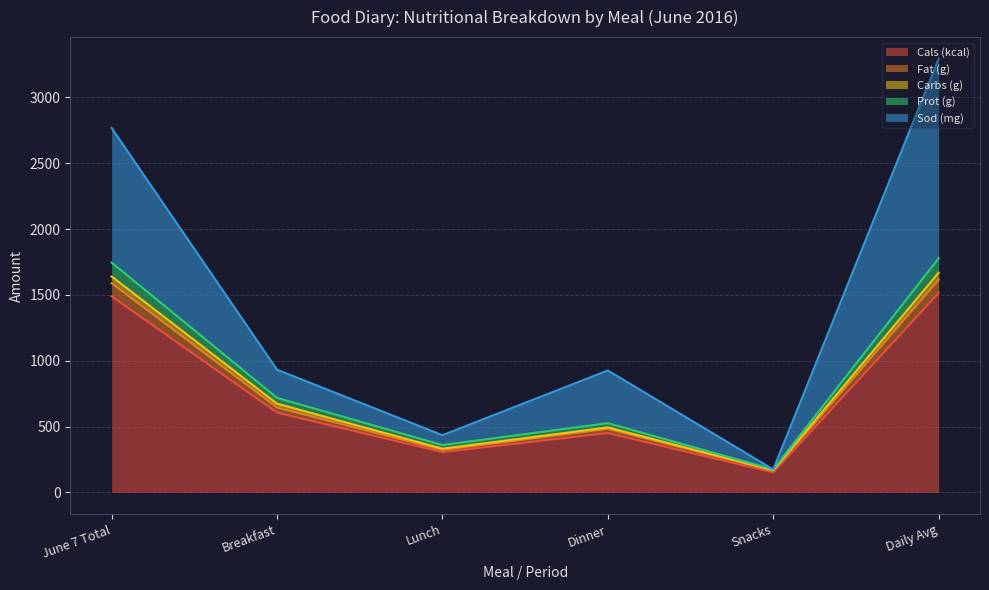

At which label is Cals (kcal) closest to 833?

Breakfast